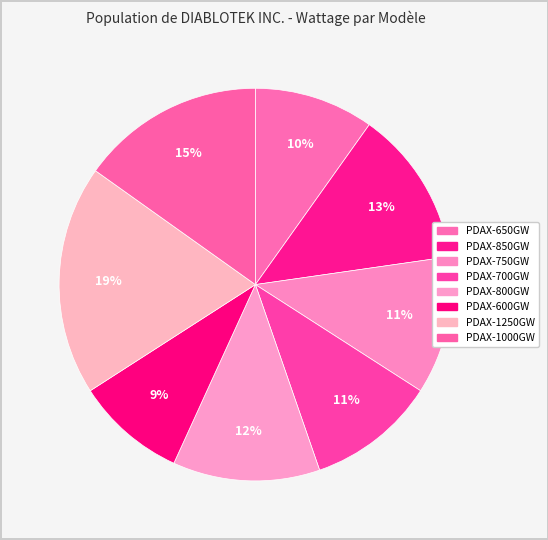

Count the number of slices in the pie.

8